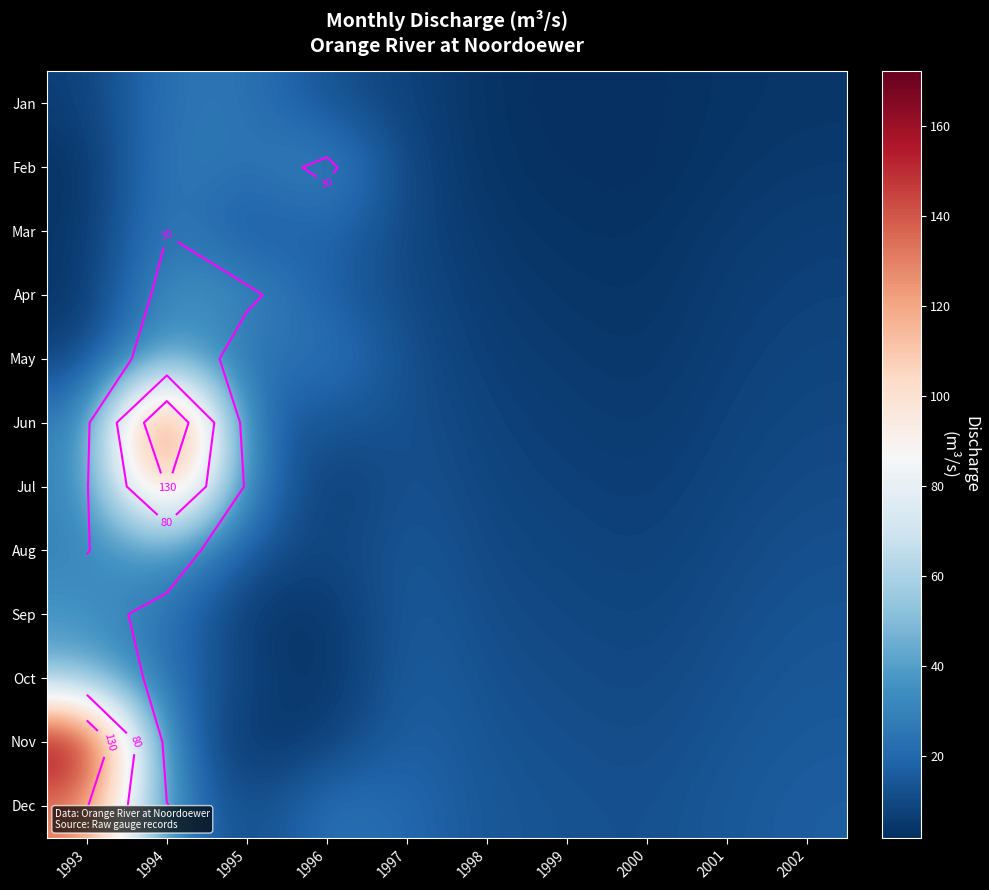

What is the maximum value shown in the chart?

172.1